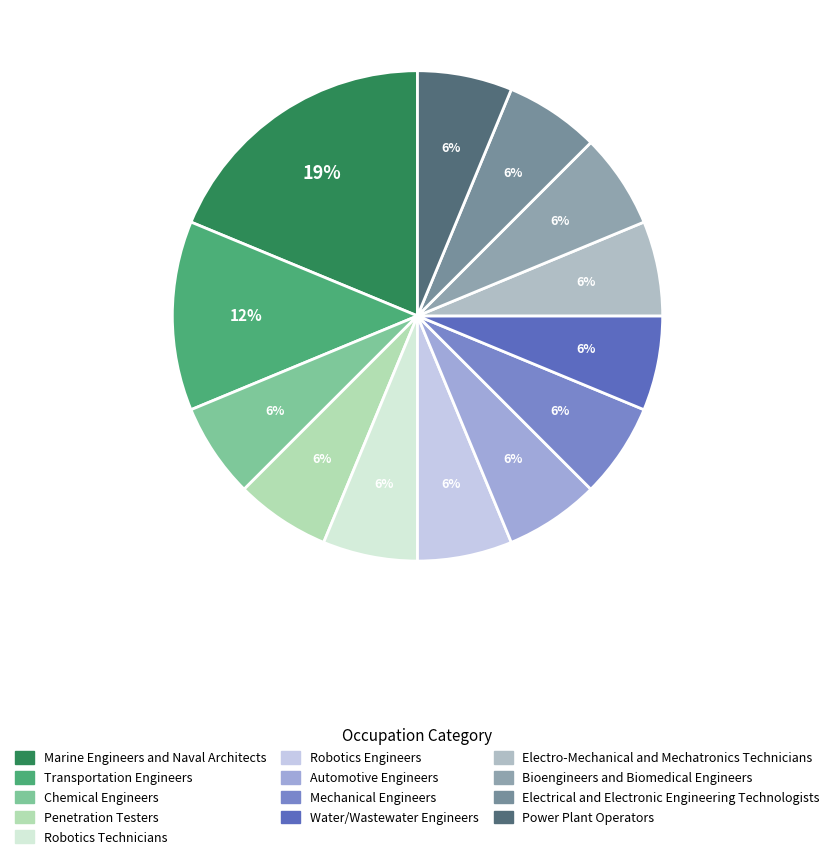

To the nearest percent, what is the difference between the largest and smallest slice percentages?

12%